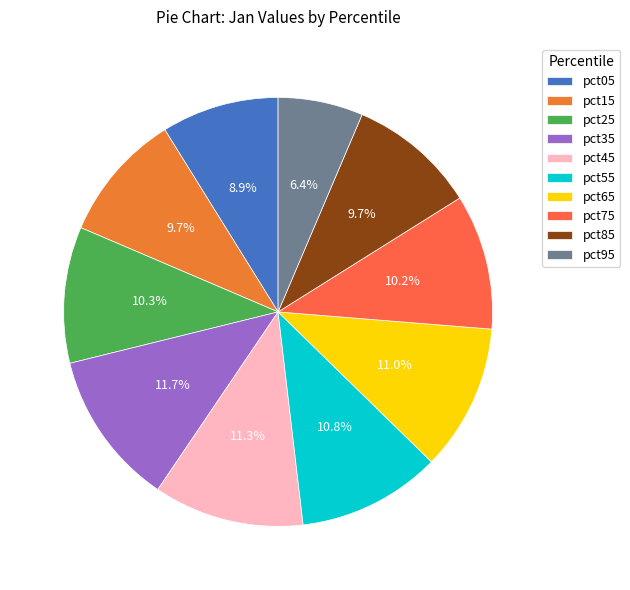

The pct55 slice represents 1% of the pie. True or false?

False